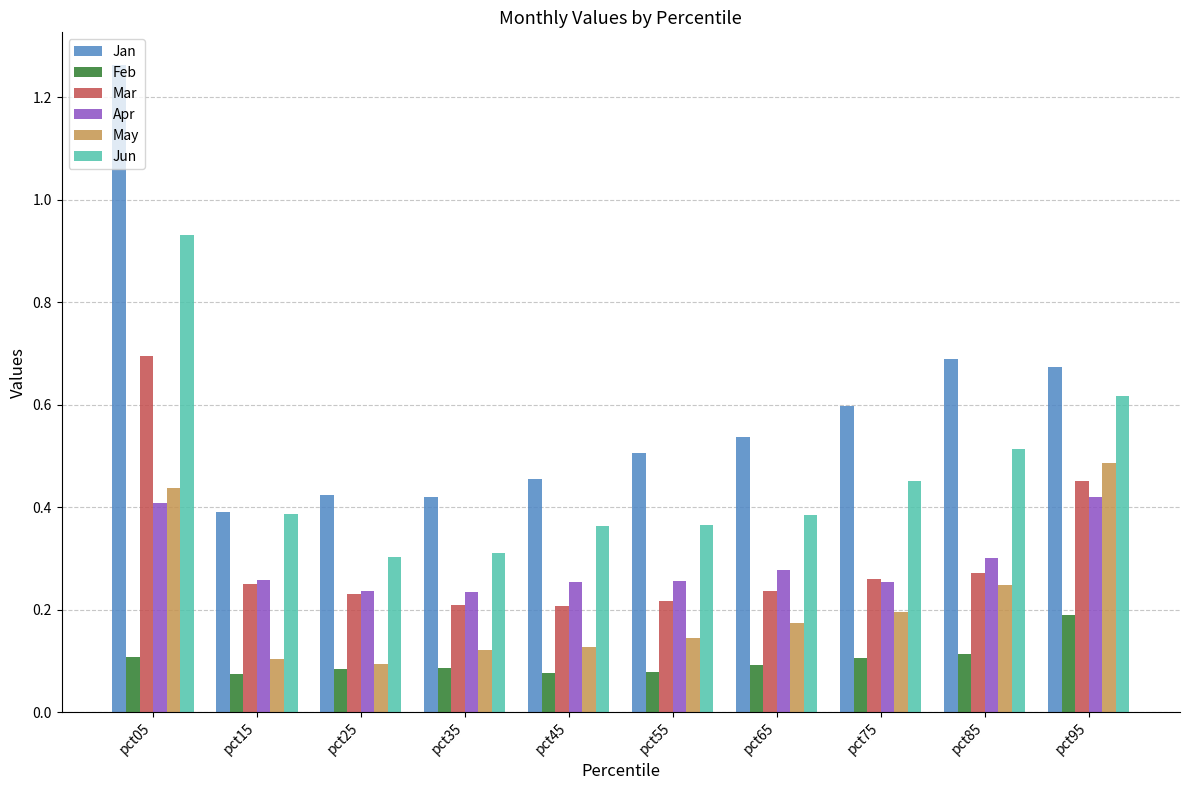

At which label does Jan reach its peak?

pct05